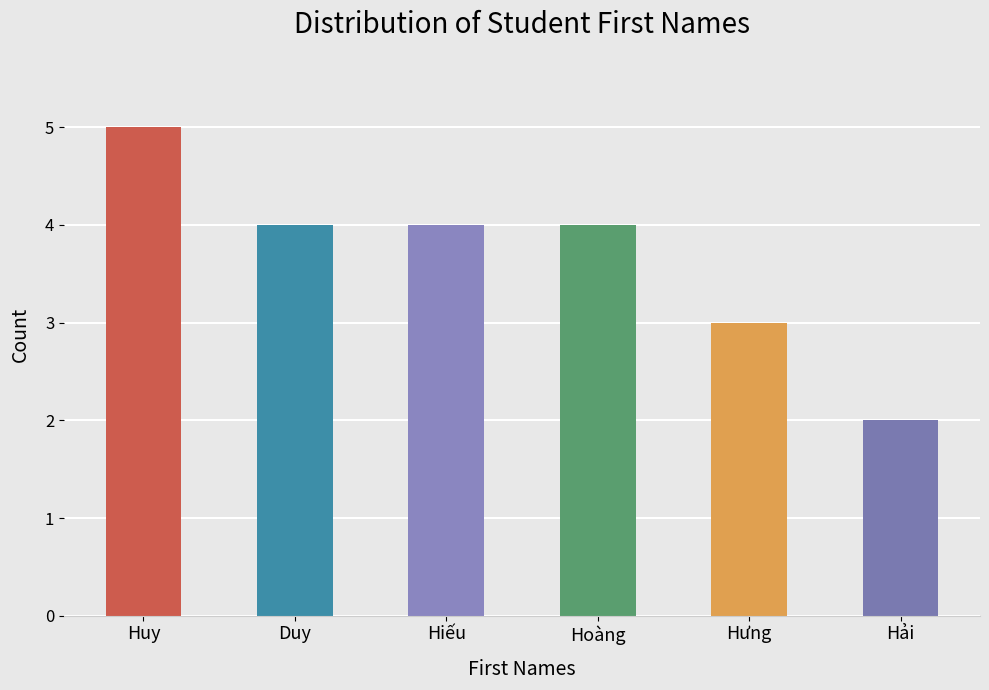

Is it true that the value at Hải is 2?

True